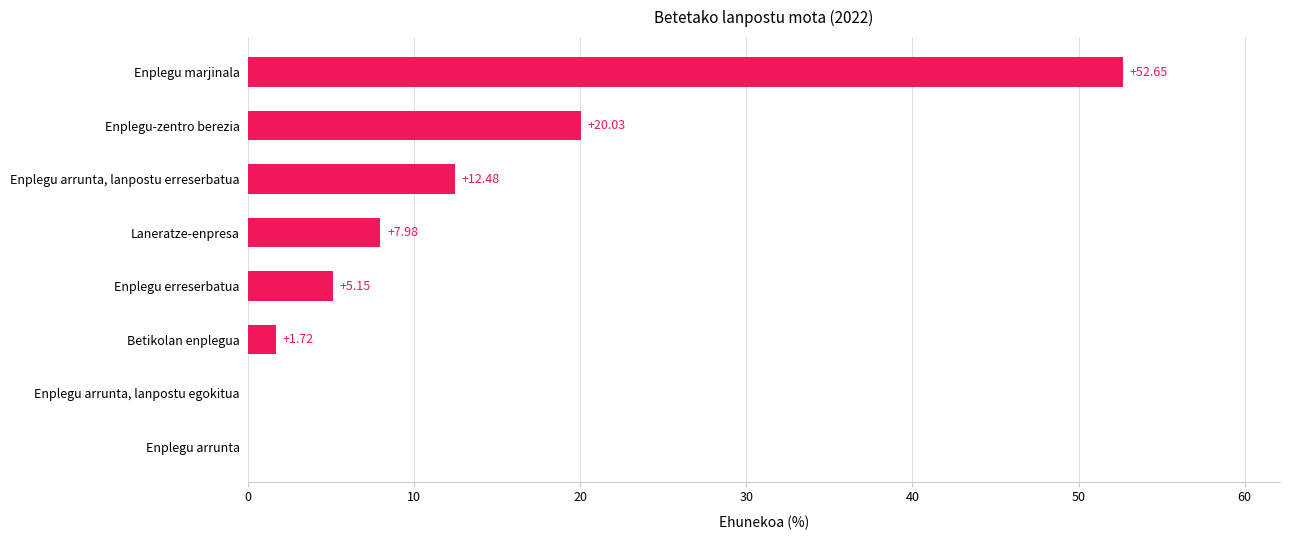

What is the sum of the values at Betikolan enplegua and Enplegu arrunta, lanpostu erreserbatua?

14.2